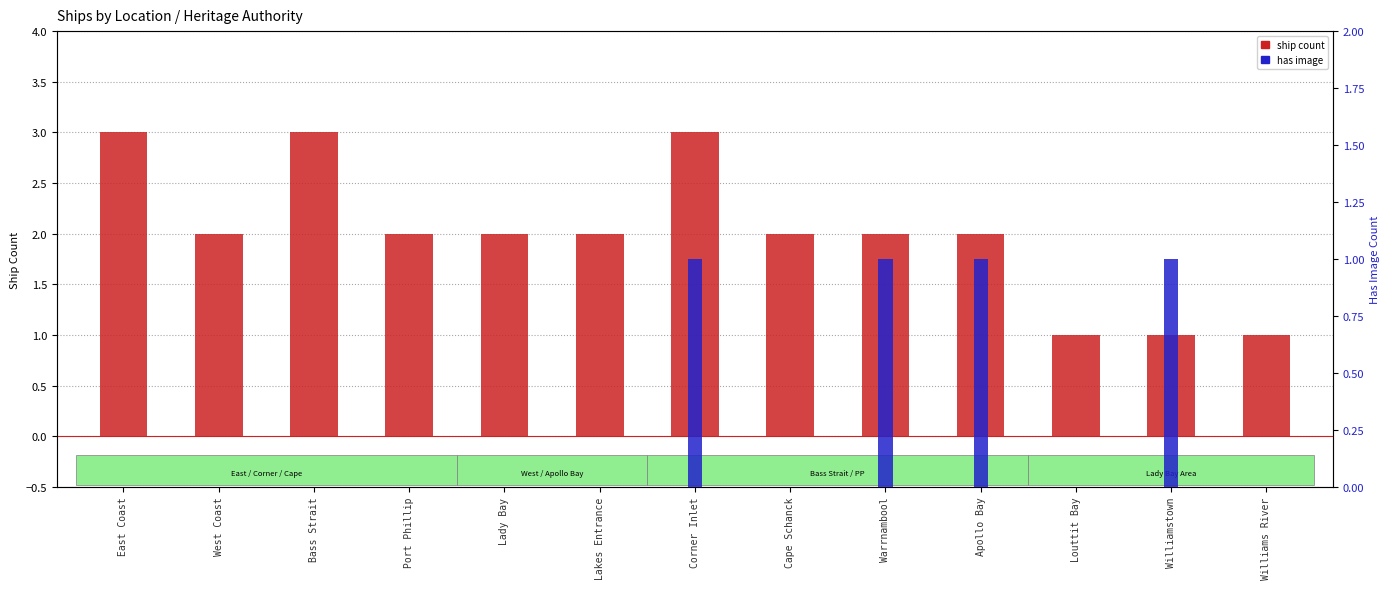

How many bars are there in total?

26